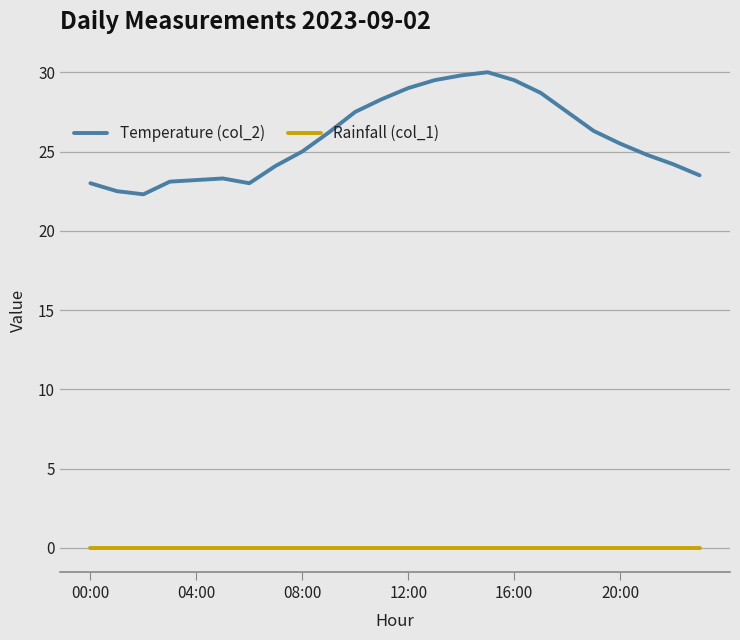

What are all the series names shown in the legend?

Temperature (col_2), Rainfall (col_1)